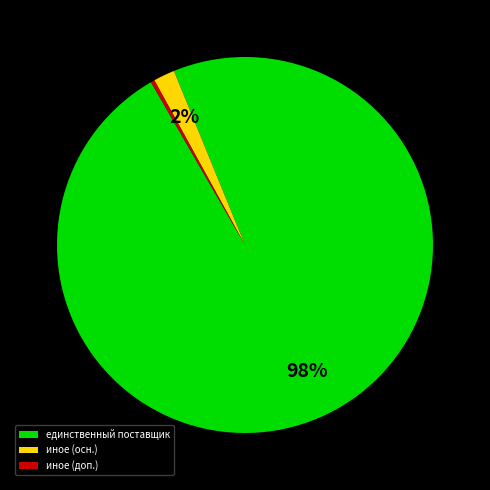

What is the largest slice in the pie chart?

единственный поставщик